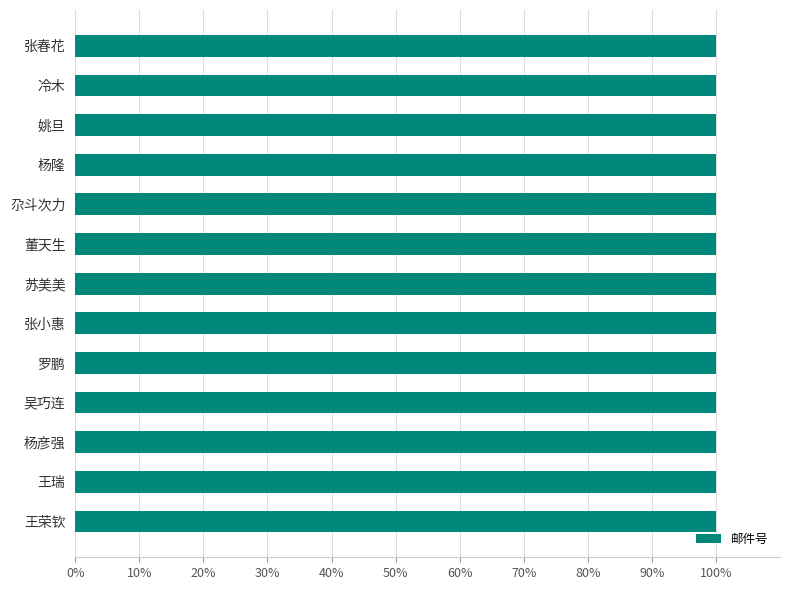

What is the sum of all values?

1300.0